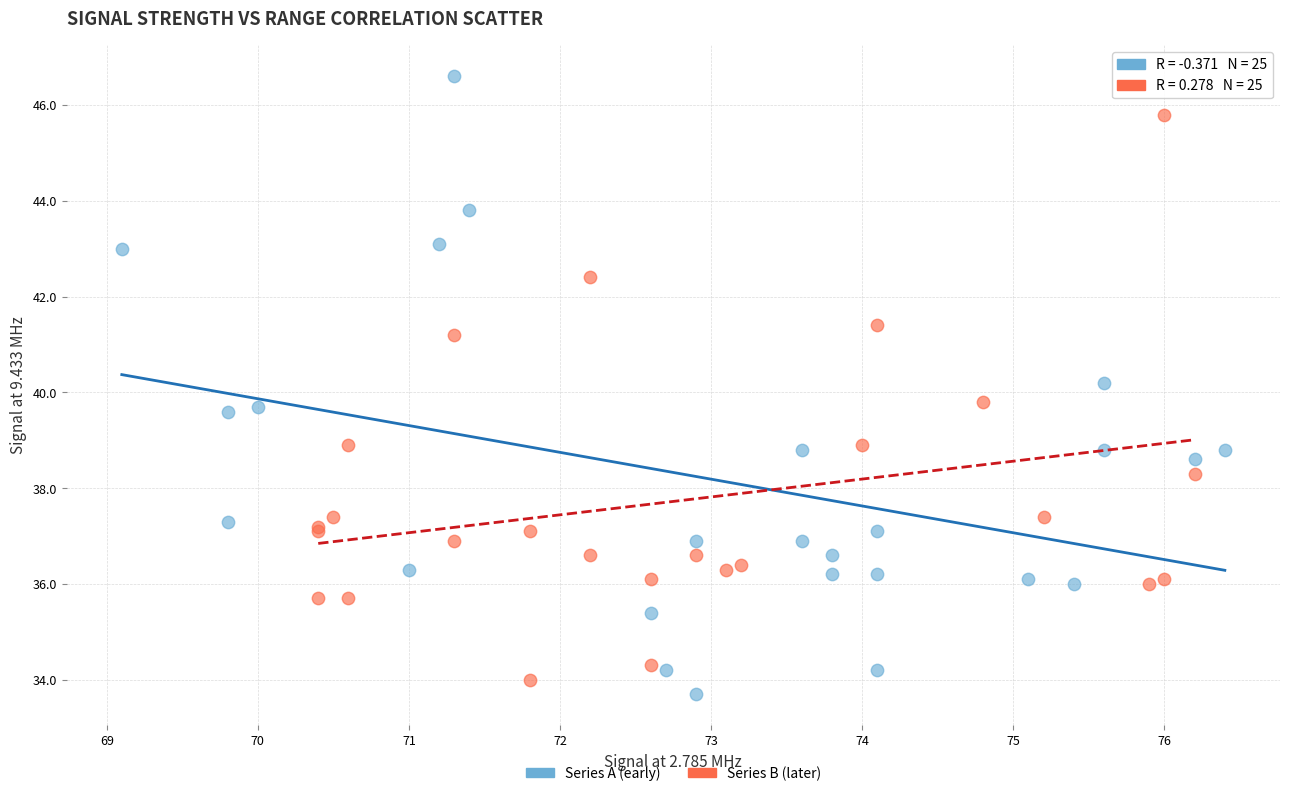

Which series contains the highest Y value?

Series A (early)